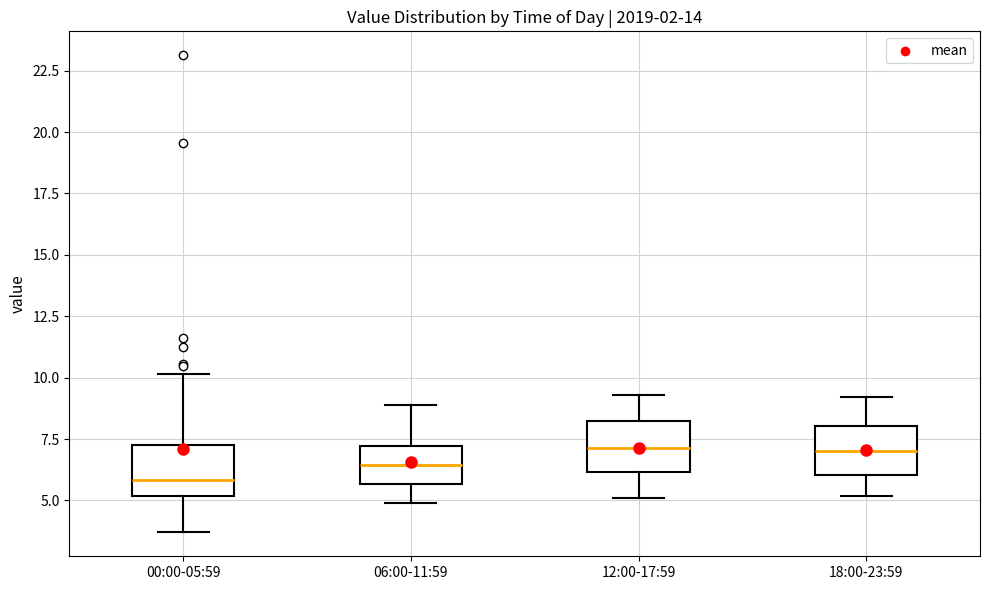

Reading left to right, transcribe this box plot: for each box, give where its median line is, the range the box spans, and where its two whiskers end, as read against the y-axis. The values are not printed on the chart, so give them approximately, as read against the axis.

00:00-05:59: median 6.0, box 5.0 to 7.5, whiskers 3.5 to 10.0
06:00-11:59: median 6.5, box 5.5 to 7.0, whiskers 5.0 to 9.0
12:00-17:59: median 7.0, box 6.0 to 8.5, whiskers 5.0 to 9.5
18:00-23:59: median 7.0, box 6.0 to 8.0, whiskers 5.0 to 9.0